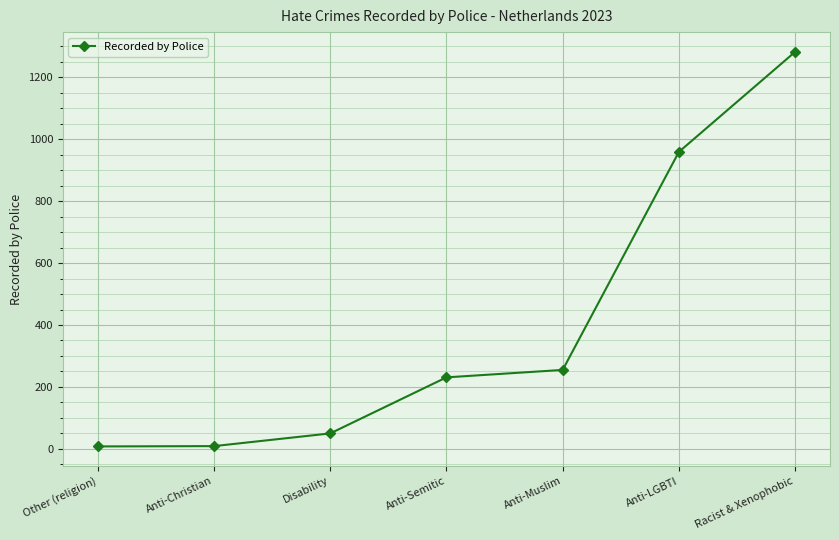

Where is the data nearest to the value 645?

Anti-LGBTI